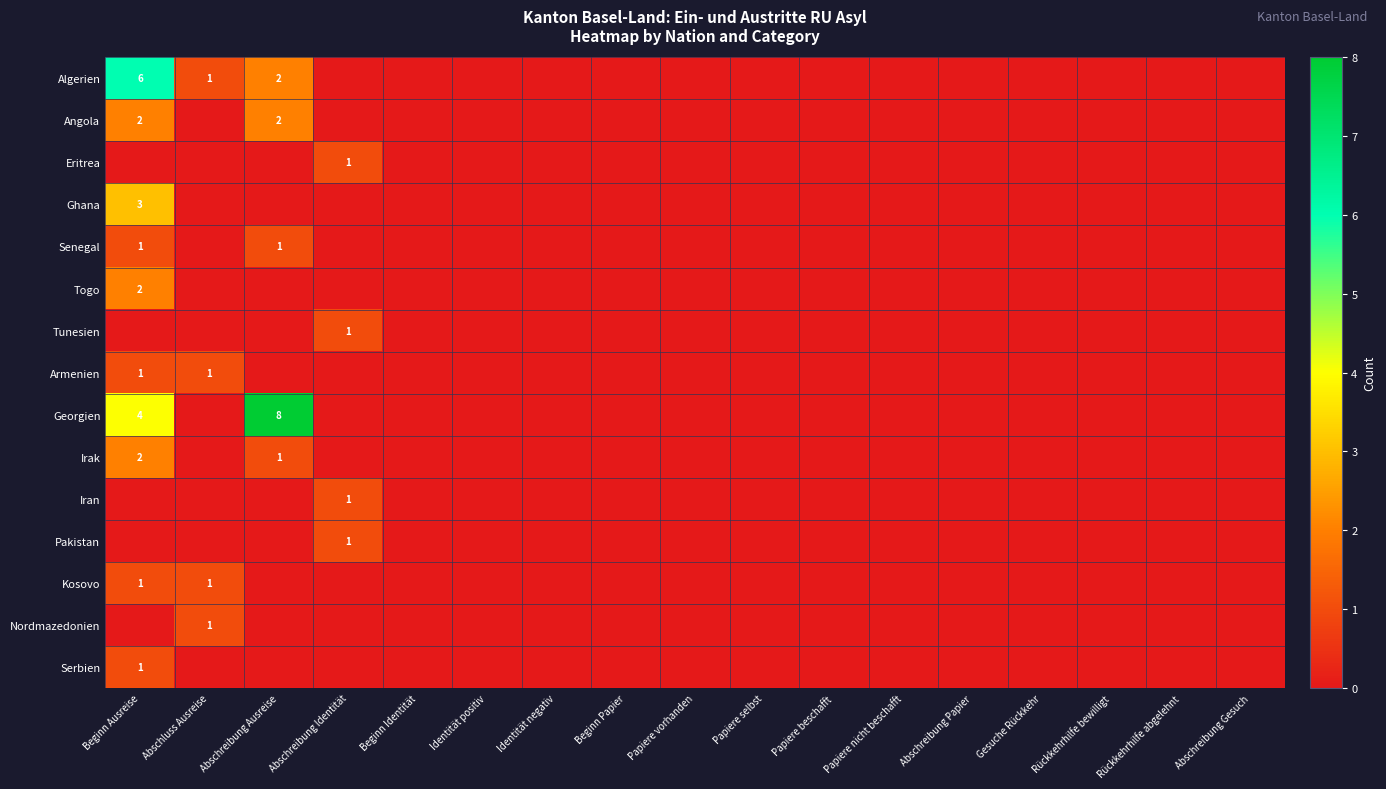

Is it true that Senegal equals 0 at Beginn Ausreise?

False